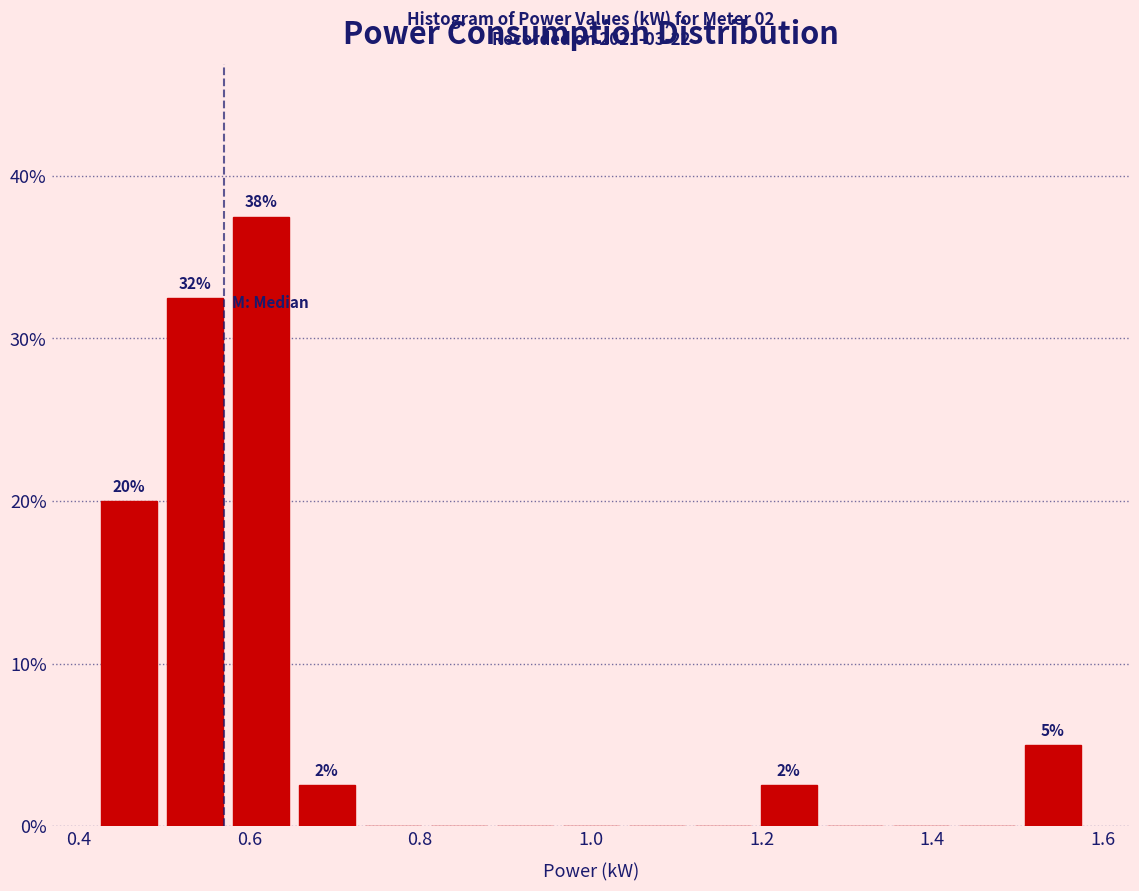

Around what value on the x-axis is the tallest bar? Give the approximate position of its centre, as read against the axis.

0.62